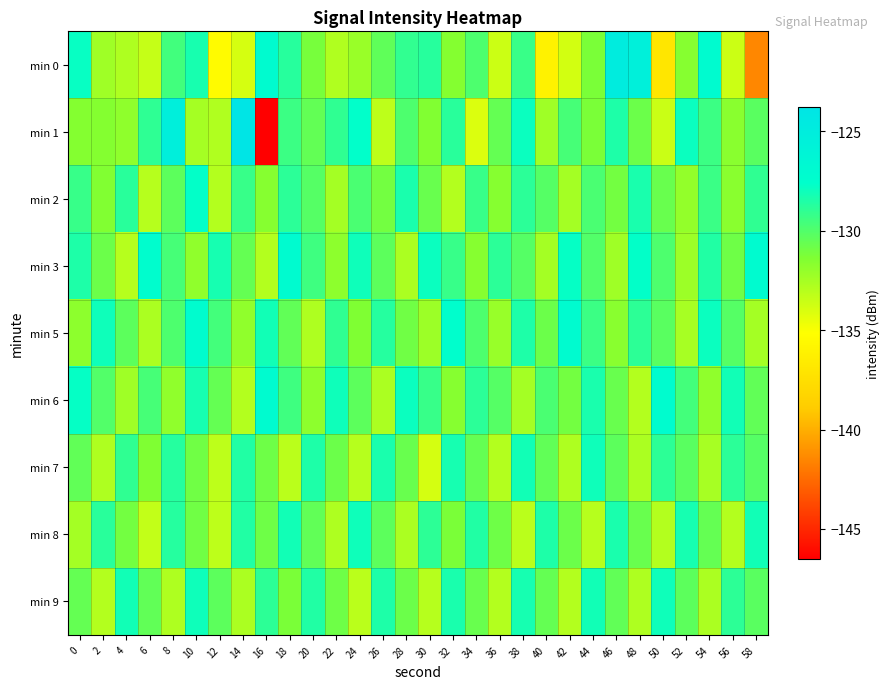

Which label corresponds to the smallest value in the chart?

16